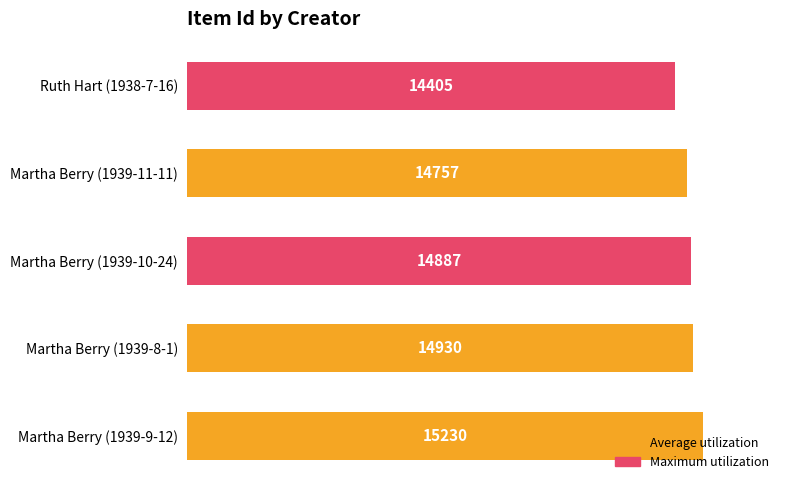

Rank the categories by value from highest to lowest.

Martha Berry (1939-9-12), Martha Berry (1939-8-1), Martha Berry (1939-10-24), Martha Berry (1939-11-11), Ruth Hart (1938-7-16)